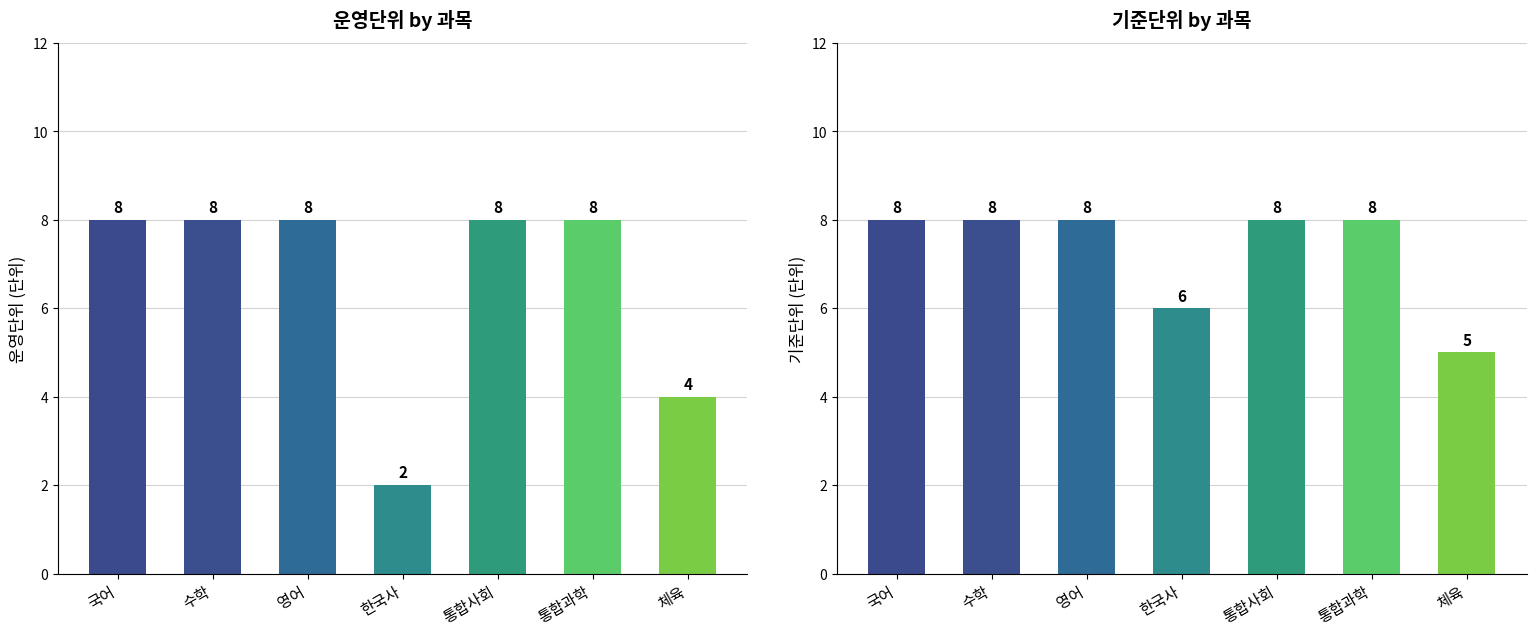

How many 운영단위 values are between 4 and 8?

6